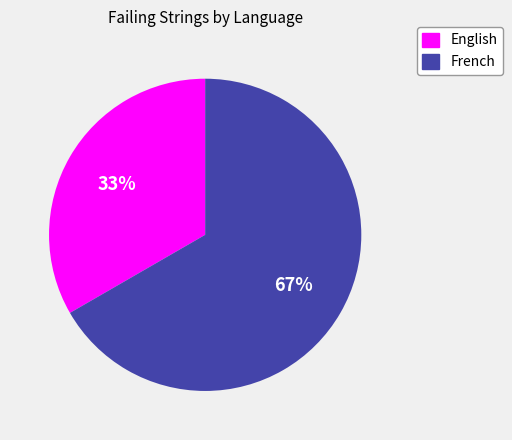

True or false: English accounts for 19% of the total.

False